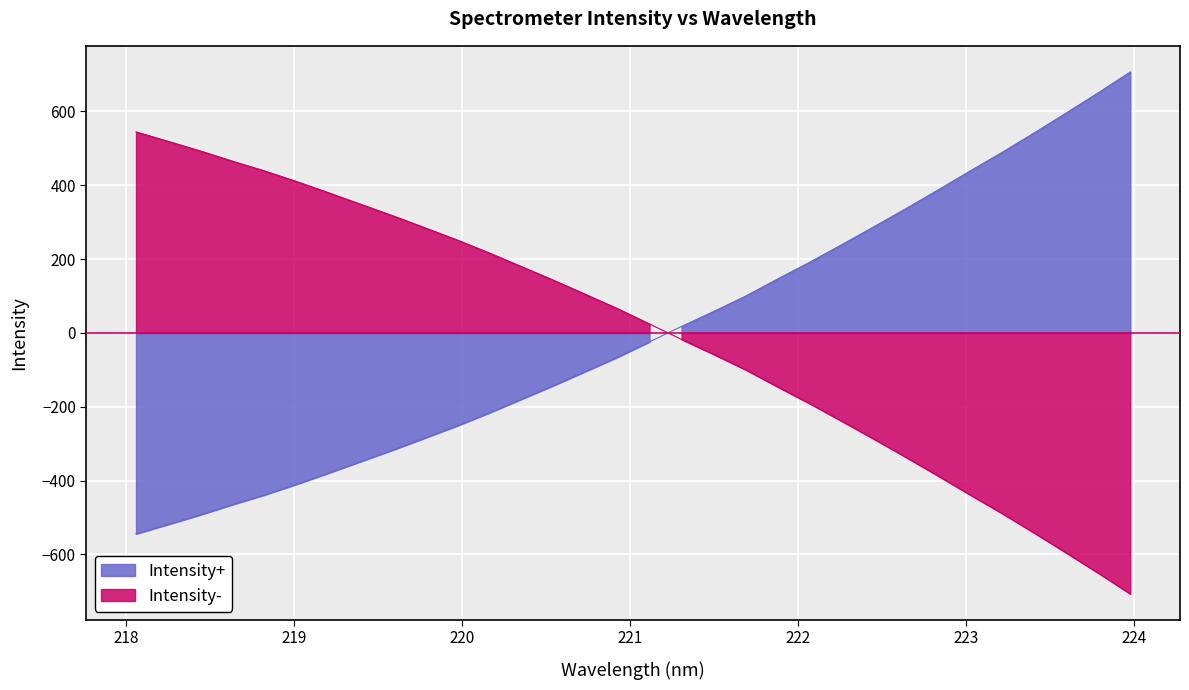

How many values are below -24?

17